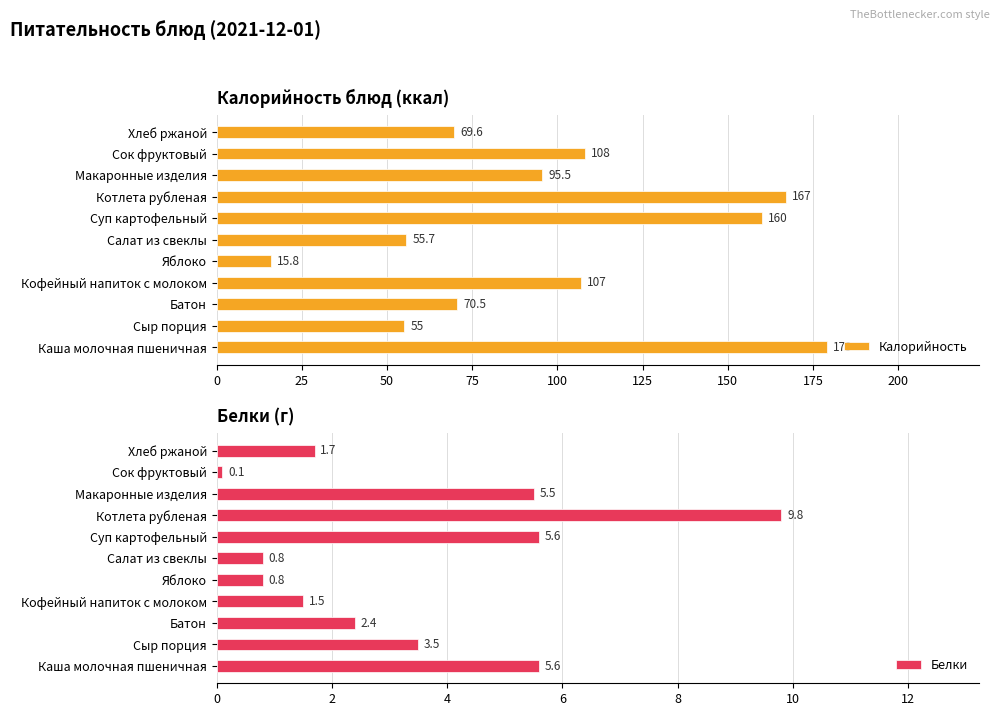

Is it true that Калорийность equals 108.0 at Сок фруктовый?

True